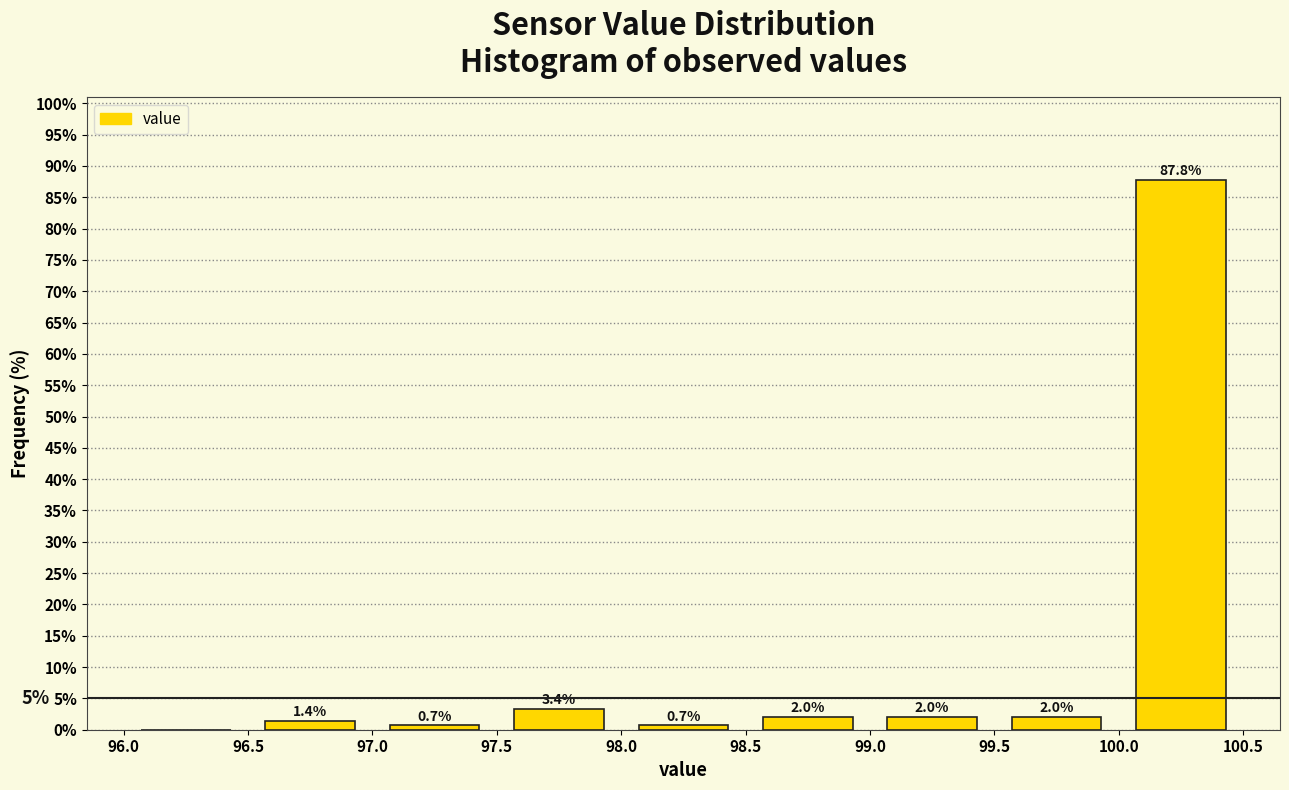

Over which range of the x-axis is the bar tallest?

100.0 to 100.5